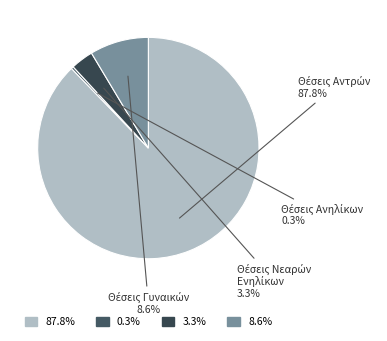

Does any single category account for the majority?

Yes